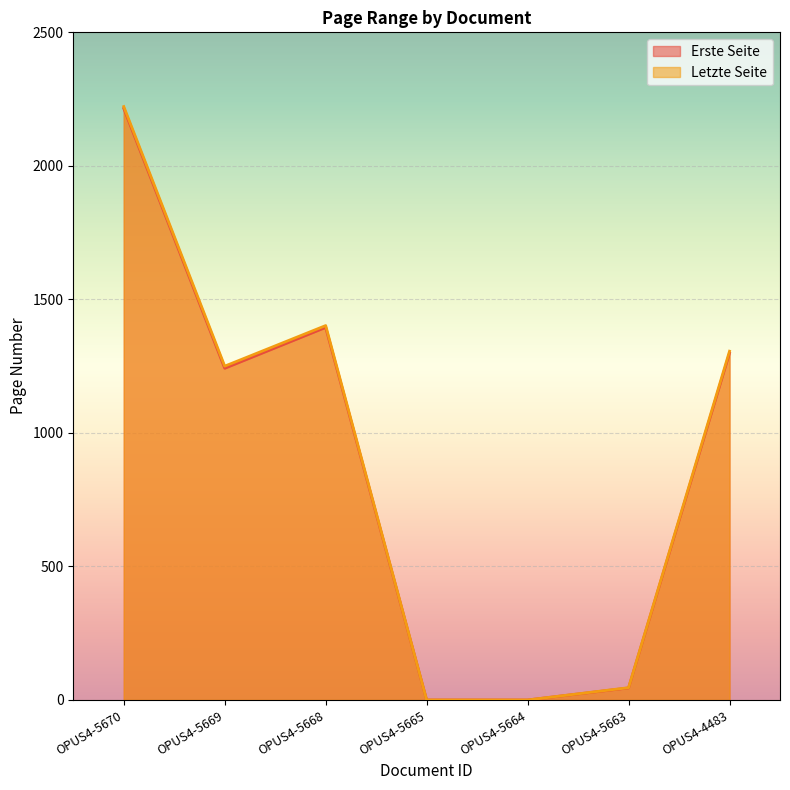

Is the value of Letzte Seite at OPUS4-5670 greater than the value of Erste Seite at OPUS4-5663?

Yes